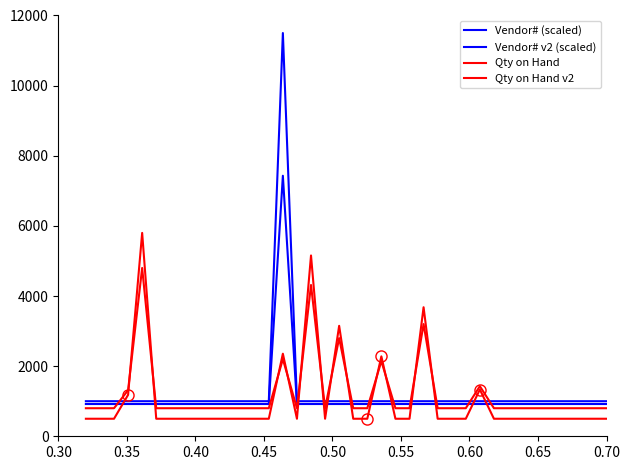

Which series has the largest total across all categories?

Vendor# (scaled)